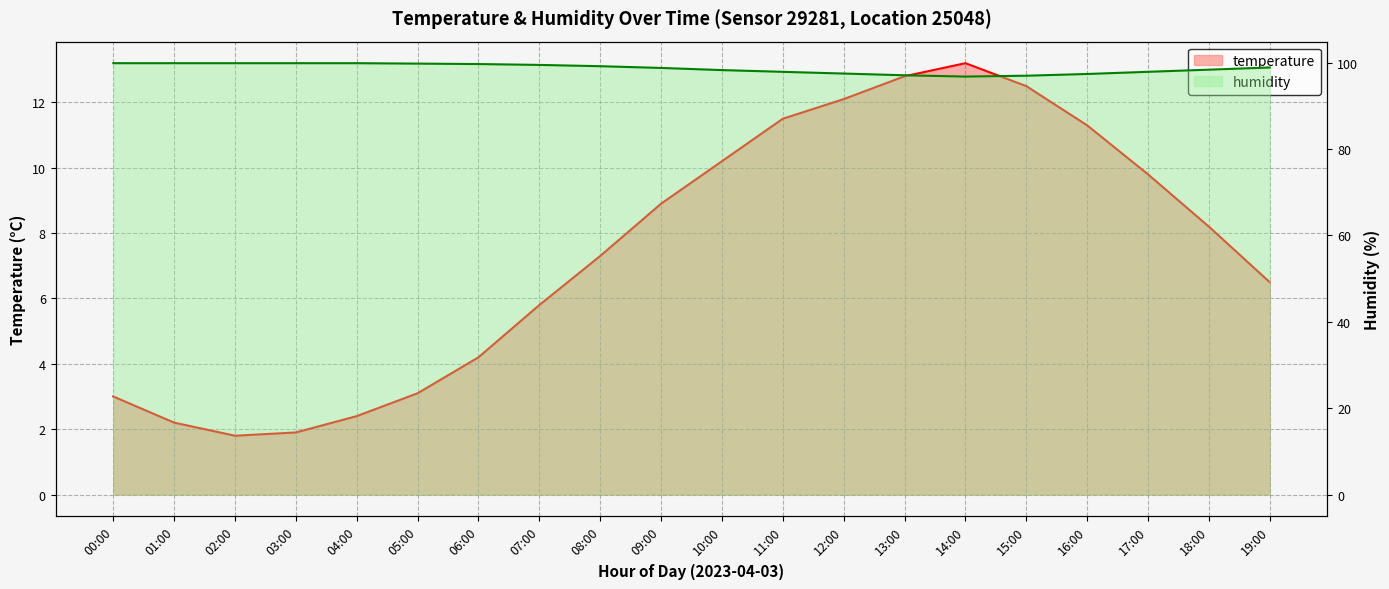

Rank the series by their average value, from lowest to highest.

temperature, humidity